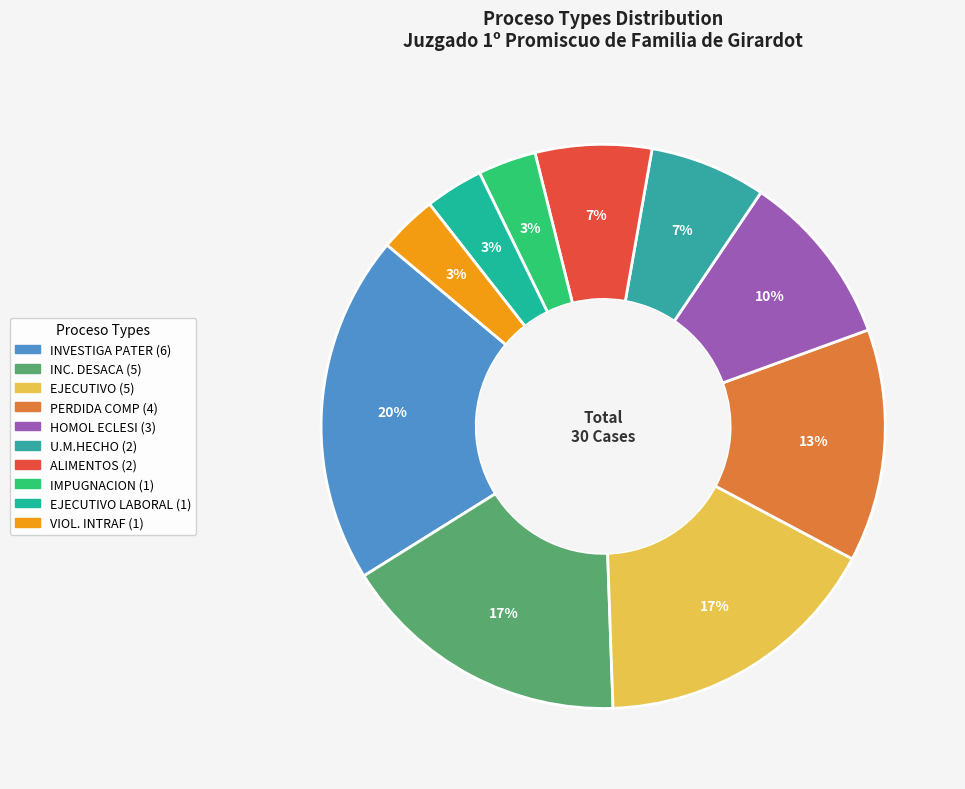

Which slice is the largest?

INVESTIGA PATER